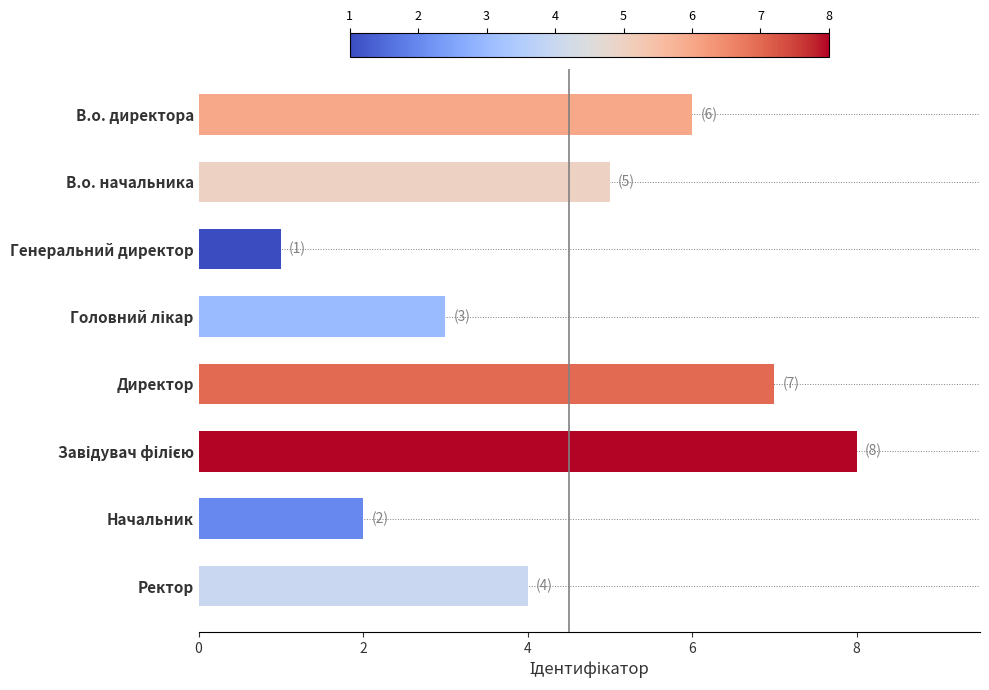

What is the change in value from В.о. начальника to Директор?

+2